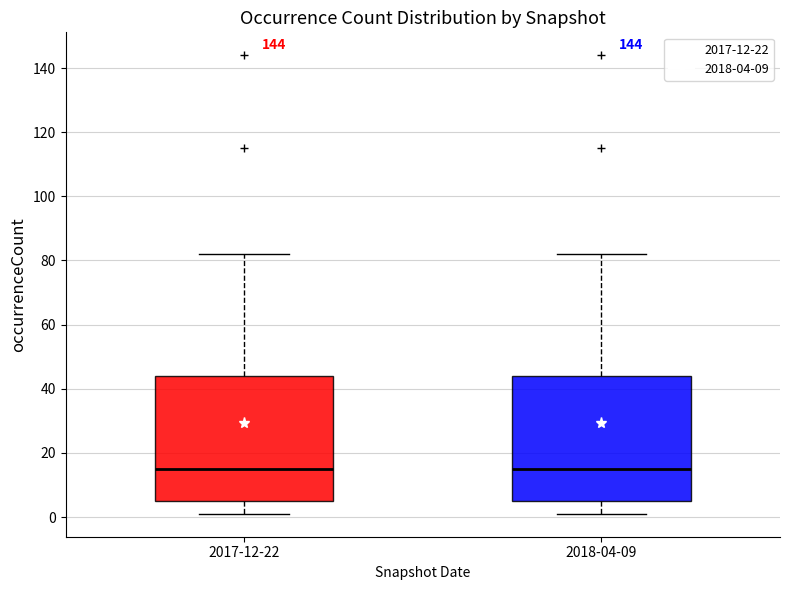

Reading left to right, read every box against the y-axis: the position of its median line, the range the box covers, and the ends of its whiskers. The values are not printed on the chart, so give them approximately, as read against the axis.

2017-12-22: median 16, box 6 to 44, whiskers 2 to 82
2018-04-09: median 16, box 6 to 44, whiskers 2 to 82